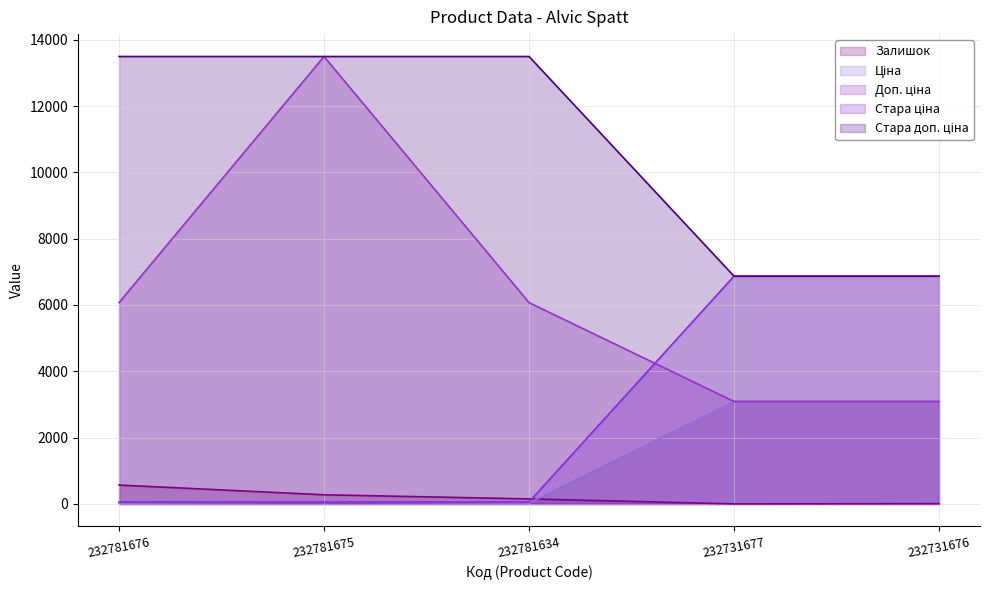

Where is Залишок nearest to the value 286?

232781675